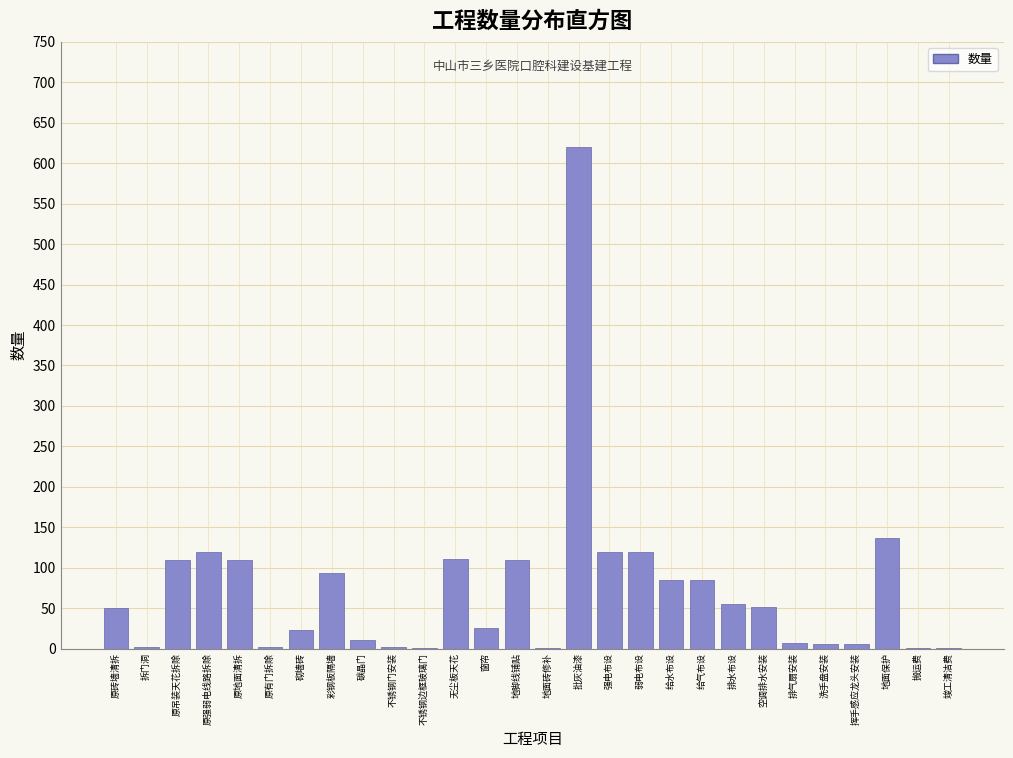

The chart shows a value of 23.0 at 砌墙砖. True or false?

True